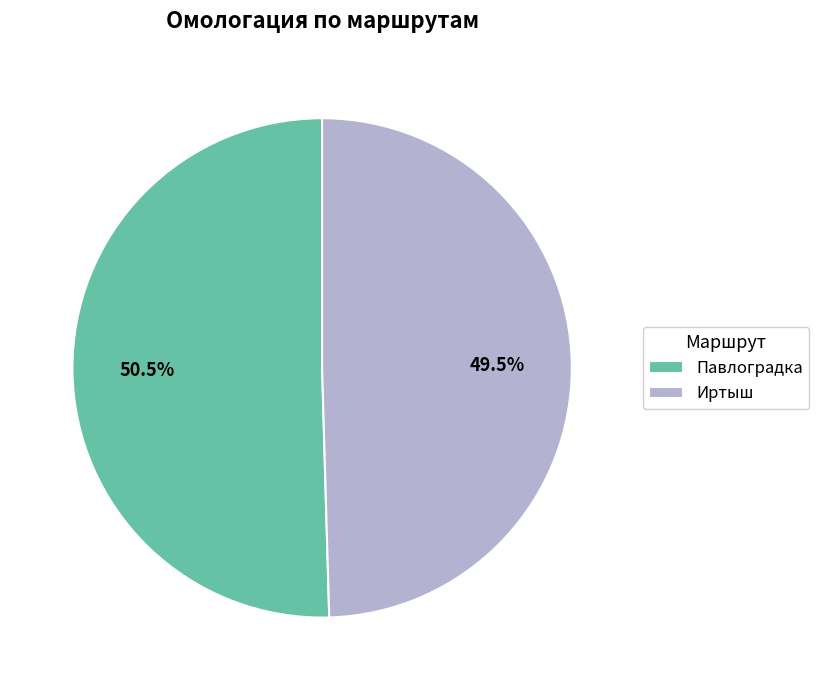

Rank the categories by value from highest to lowest.

Павлоградка, Иртыш